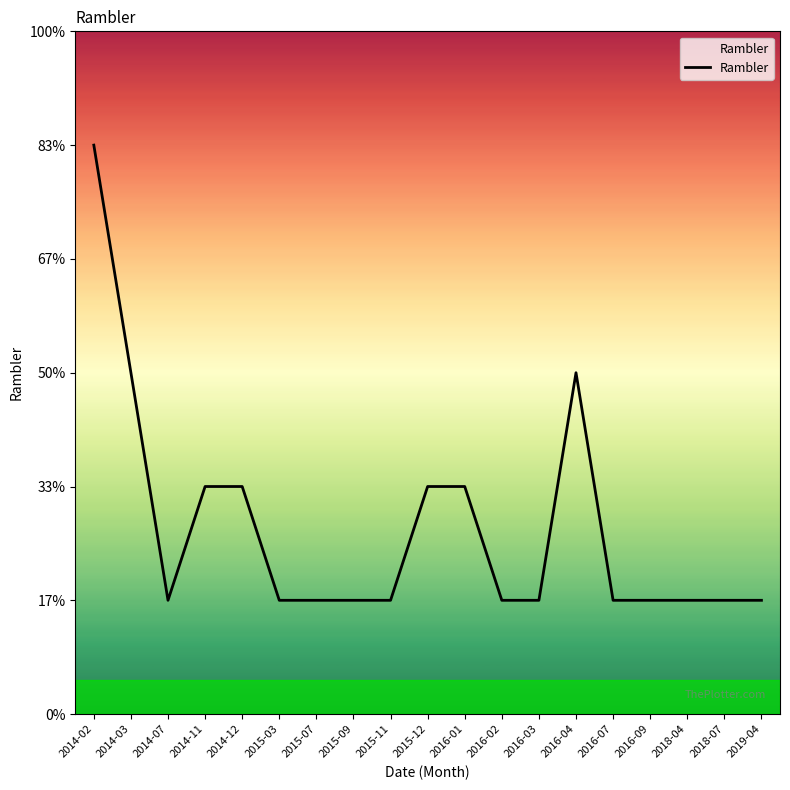

Which has a higher value, 2016-04 or 2014-11?

2016-04